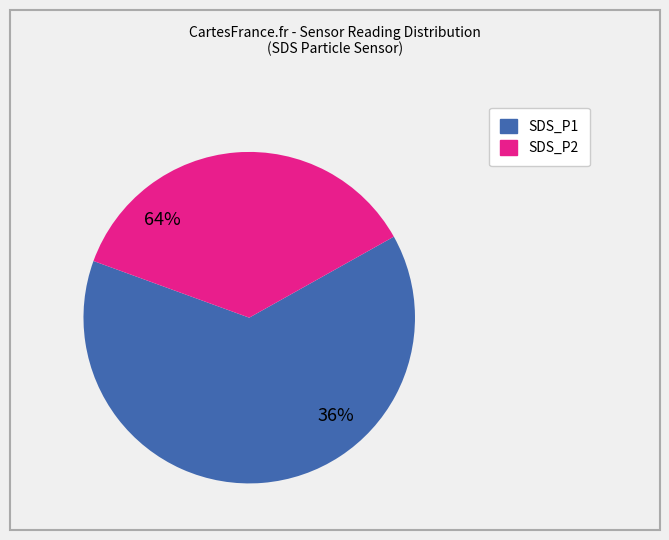

Which category has the smallest portion of the pie?

SDS_P1